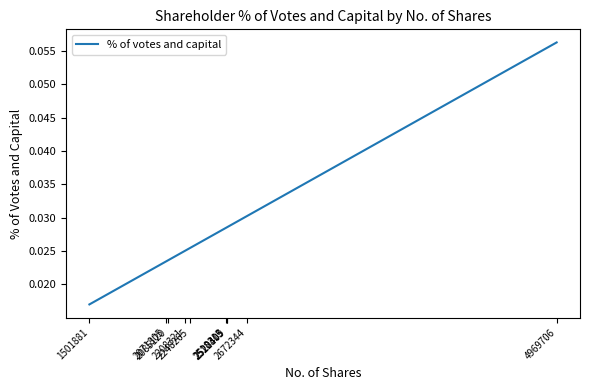

Between 2248265 and 1501881, which is larger?

2248265